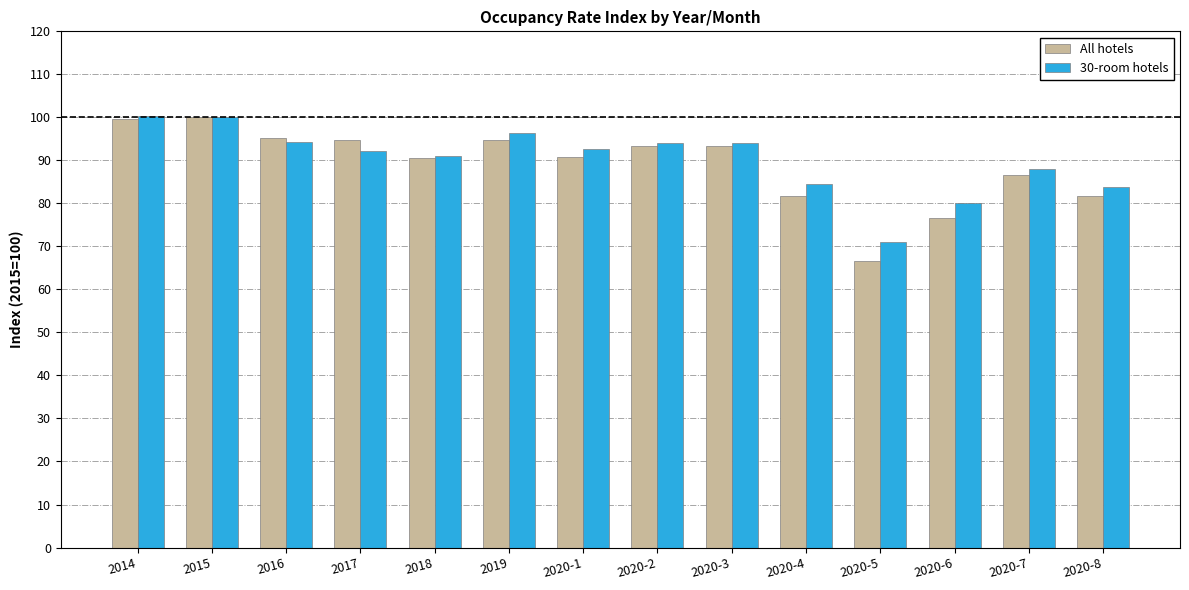

The value of All hotels at 2014 is 152.9. True or false?

False